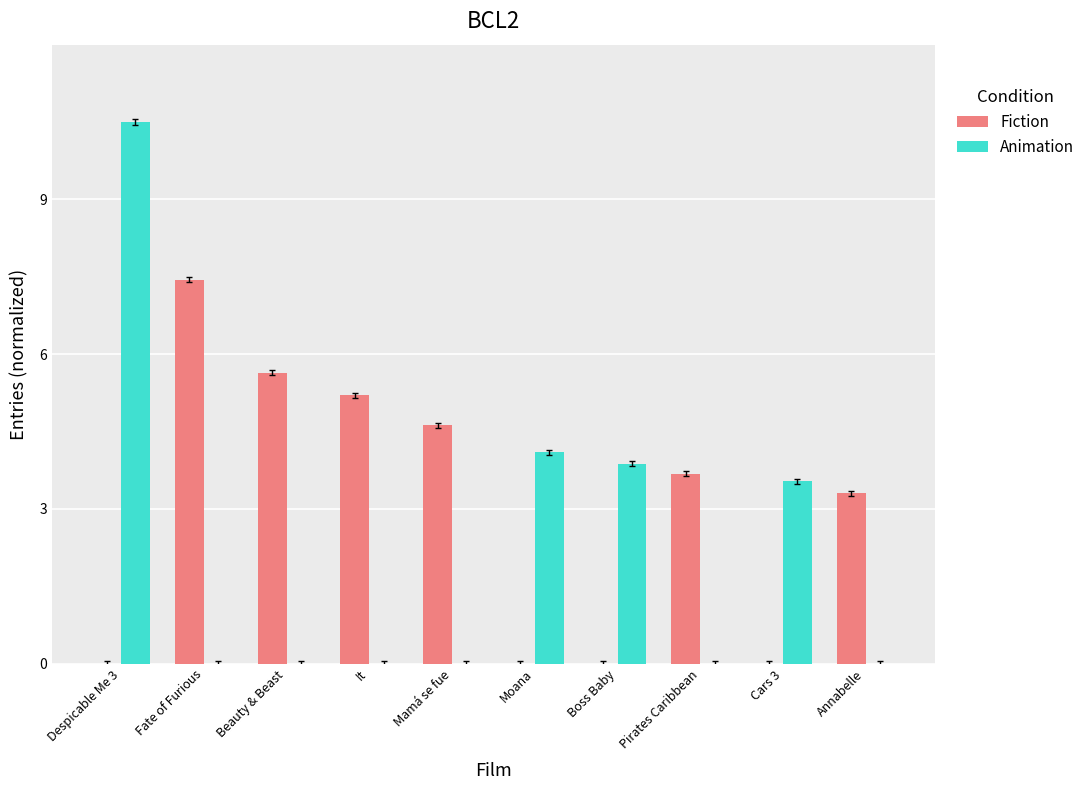

Reading left to right, transcribe all the data shown in this chart.

Fiction: Despicable Me 3=0.0	Fate of Furious=7.4	Beauty & Beast=5.6	It=5.2	Mamá se fue=4.6	Moana=0.0	Boss Baby=0.0	Pirates Caribbean=3.7	Cars 3=0.0	Annabelle=3.3
Animation: Despicable Me 3=10.5	Fate of Furious=0.0	Beauty & Beast=0.0	It=0.0	Mamá se fue=0.0	Moana=4.1	Boss Baby=3.9	Pirates Caribbean=0.0	Cars 3=3.5	Annabelle=0.0